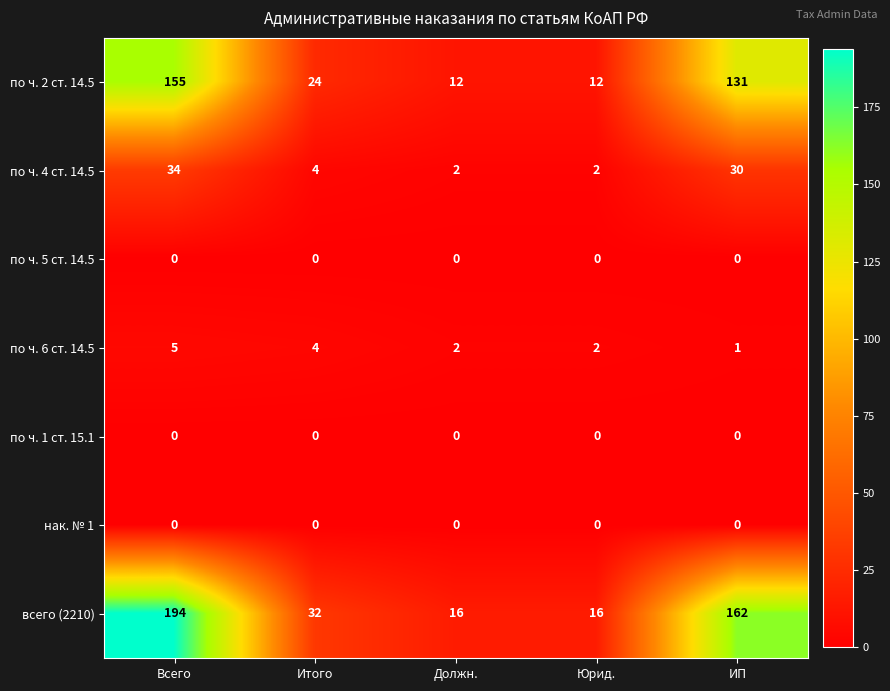

Which series changed the most between Юрид. and ИП?

всего (2210)